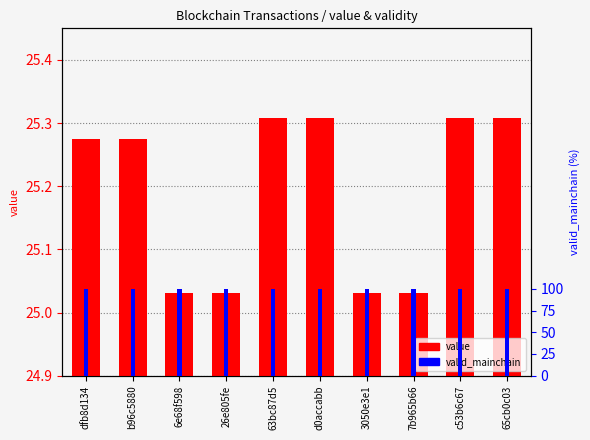

How many bars are there in each group?

2